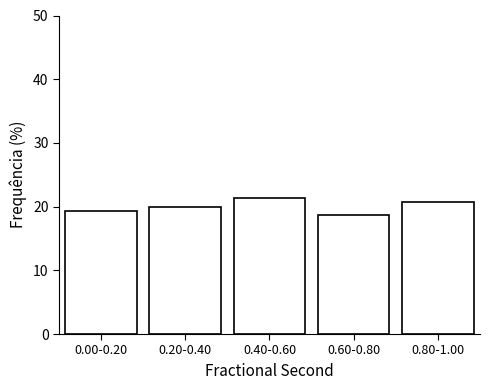

Reading right to left, transcribe all the data shown in this chart.

20.7	18.7	21.3	20.0	19.3